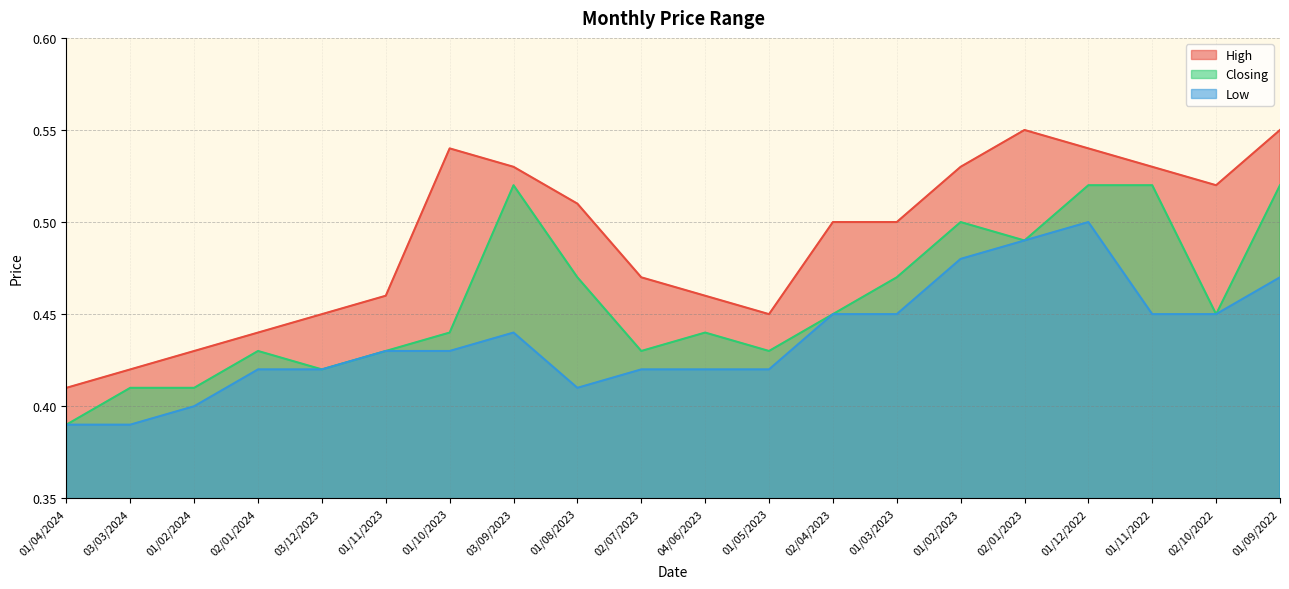

What is the difference between the second highest and minimum values in the Closing series?

0.1